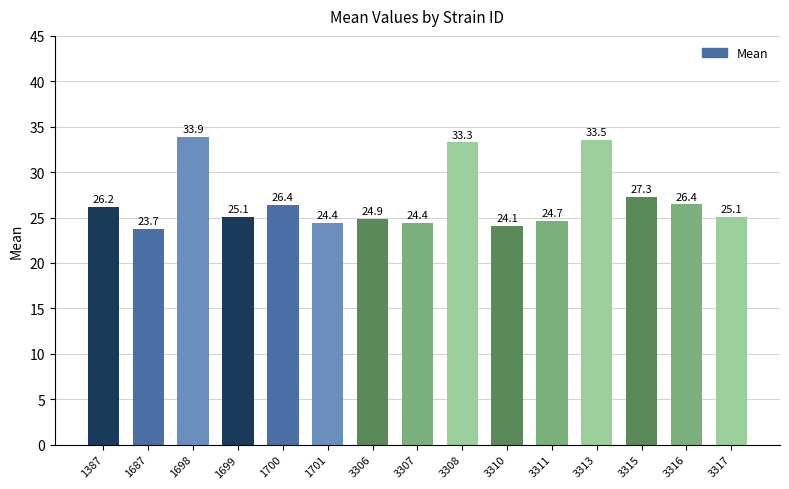

What is the difference between the values at 3307 and 1387?

1.8